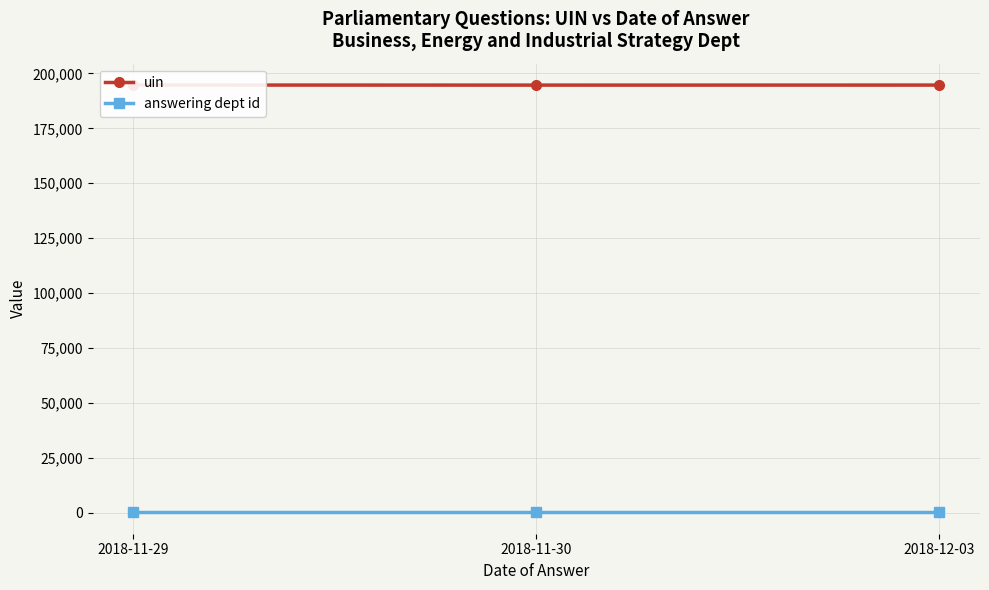

Is it true that uin equals 324302.4 at 2018-11-29?

False